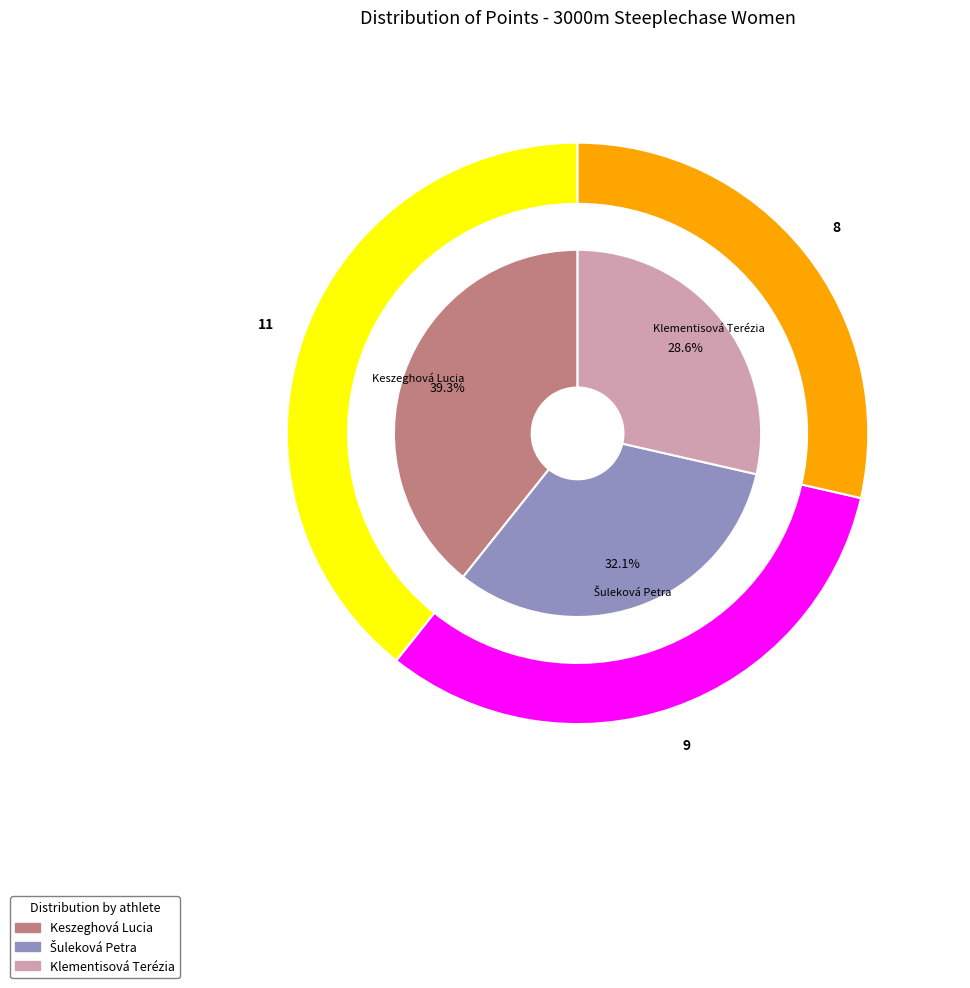

Do Šuleková Petra and Keszeghová Lucia together represent more than half of the pie?

Yes